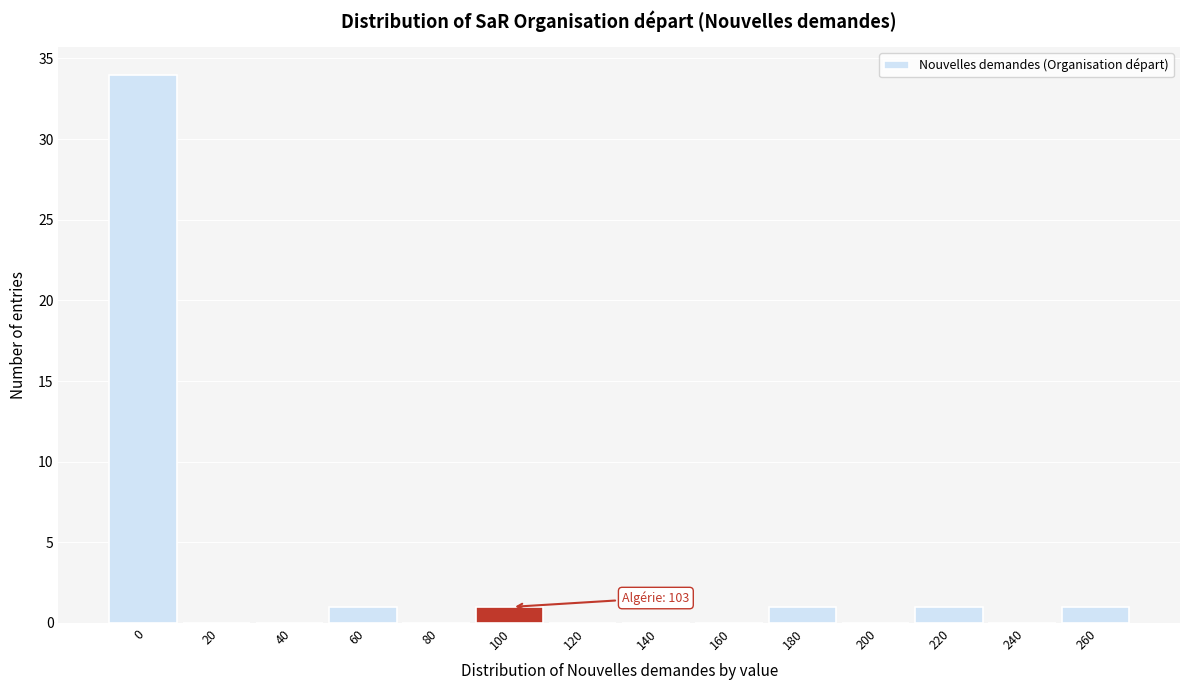

Reading right to left, extract all data points from this chart.

260=1	240=0	220=1	200=0	180=1	160=0	140=0	120=0	100=1	80=0	60=1	40=0	20=0	0=34